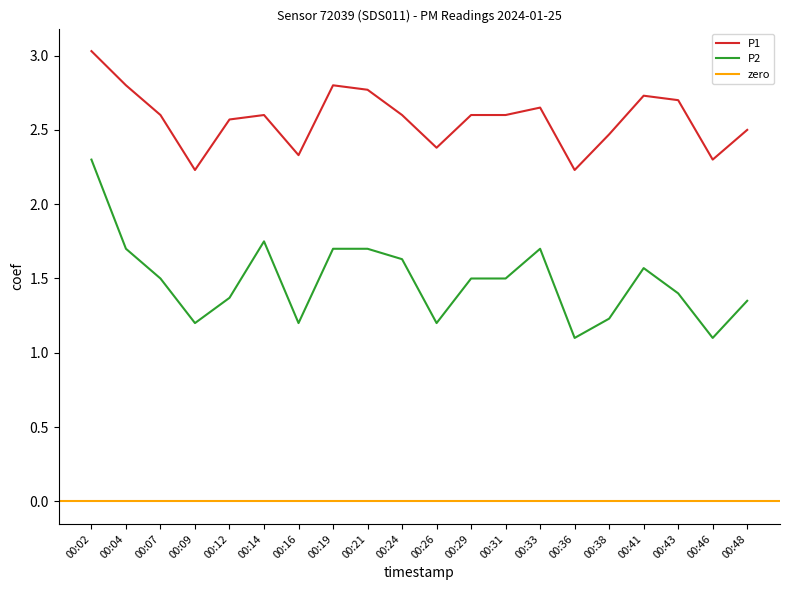

Where is the first local maximum for P2?

00:14